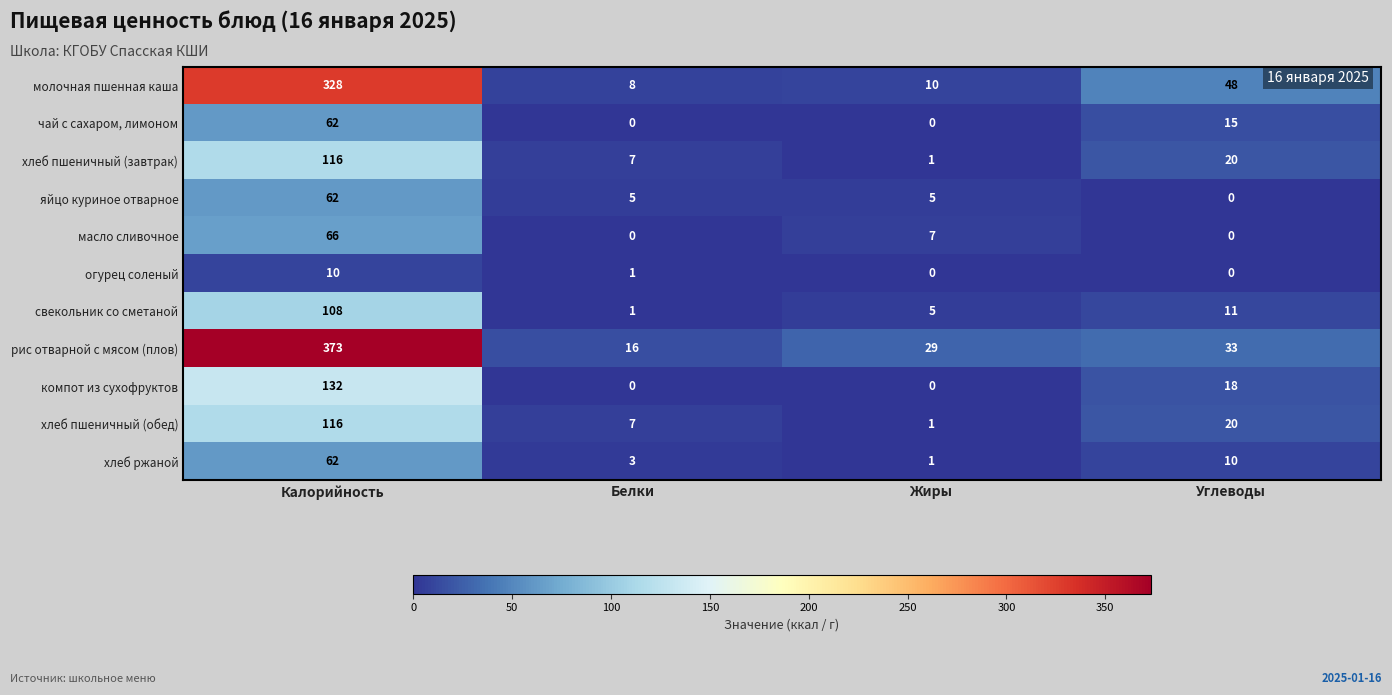

The рис отварной с мясом (плов) series shows 16 at Белки. True or false?

True